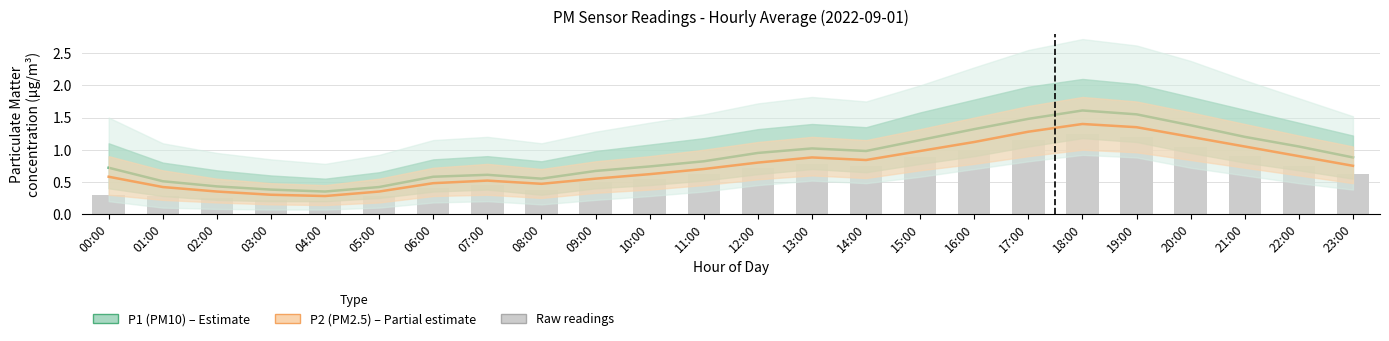

The value of P2 (PM2.5) at 13:00 is 0.9. True or false?

True